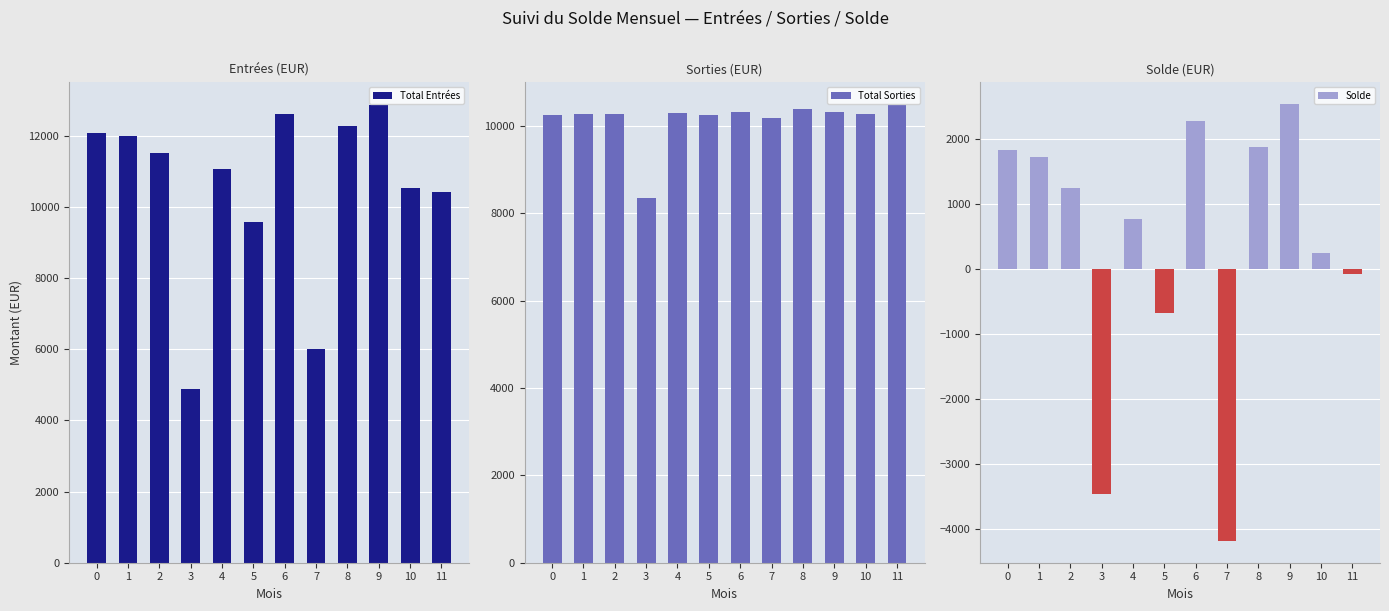

What is the difference between the second highest and second lowest values in the Total Entrées series?

6624